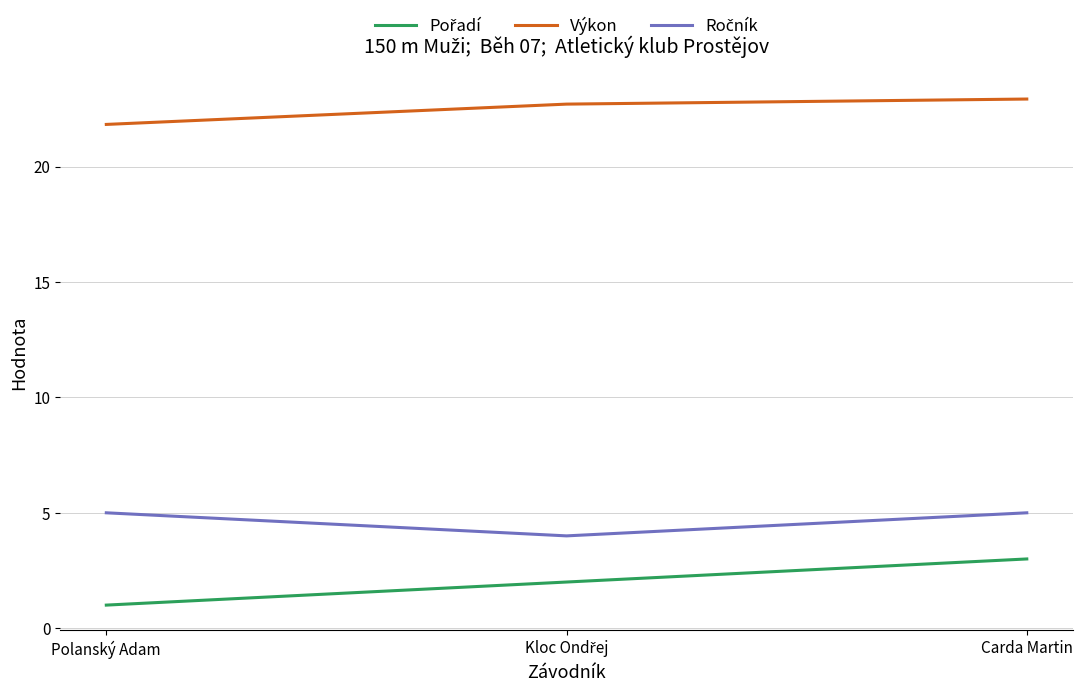

Is it true that Výkon equals 21.8 at Polanský Adam?

True